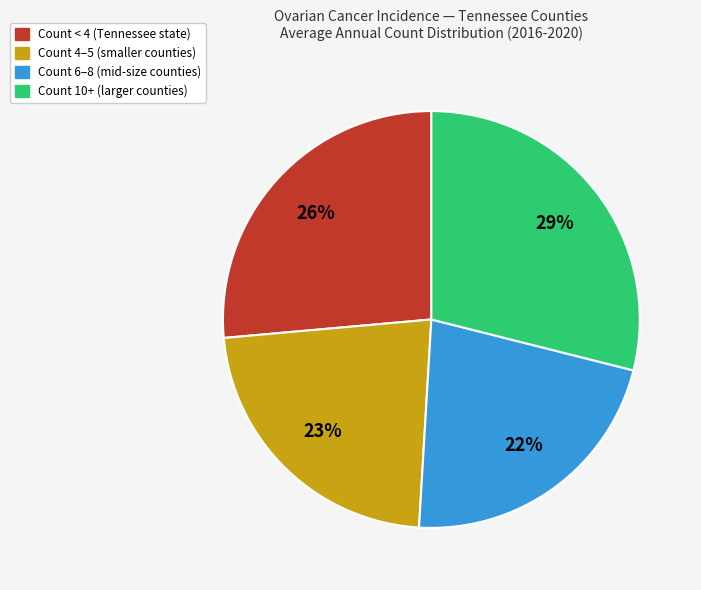

Is there a majority slice in this chart?

No